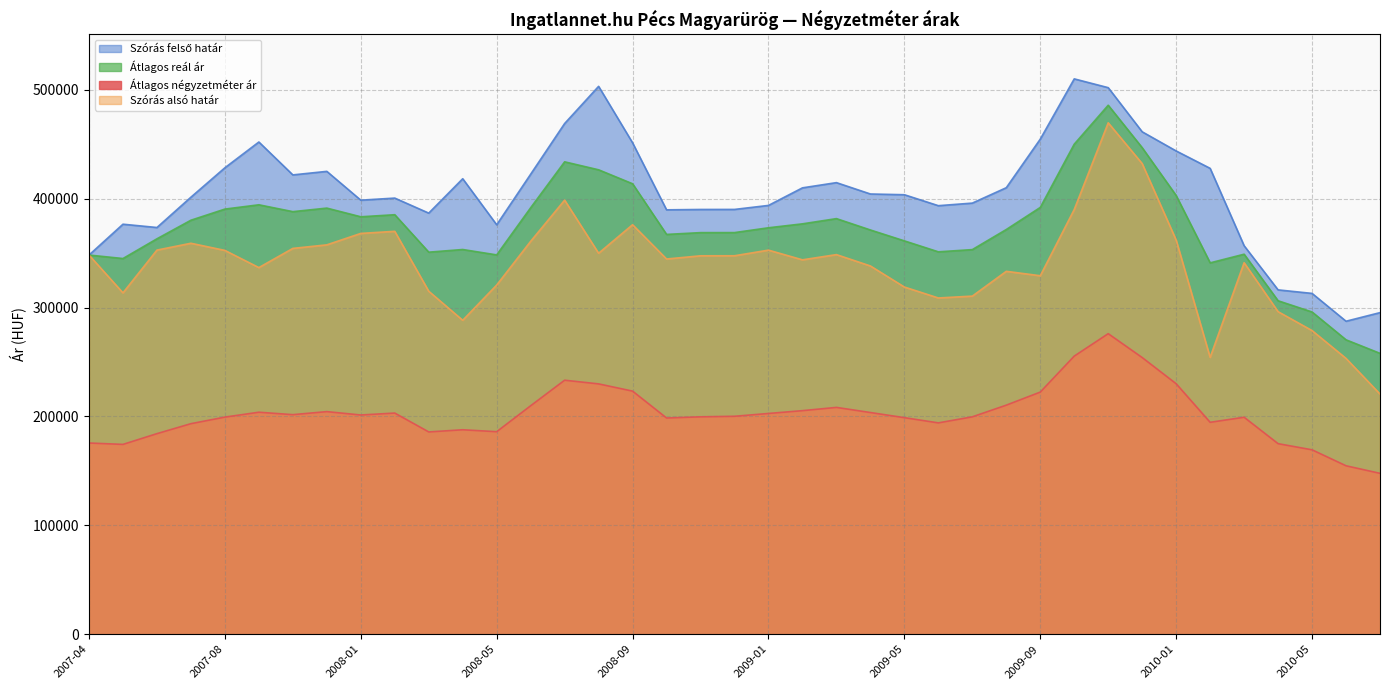

True or false: Szórás alsó határ has a value of 343924 at 2009-02.

True